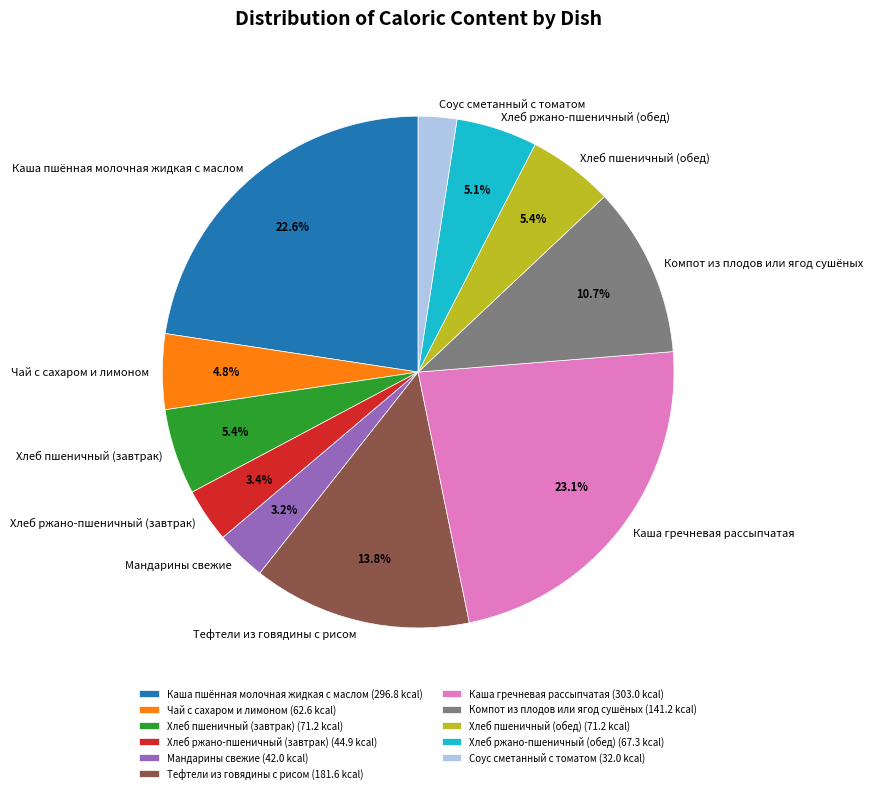

Count the number of slices in the pie.

11